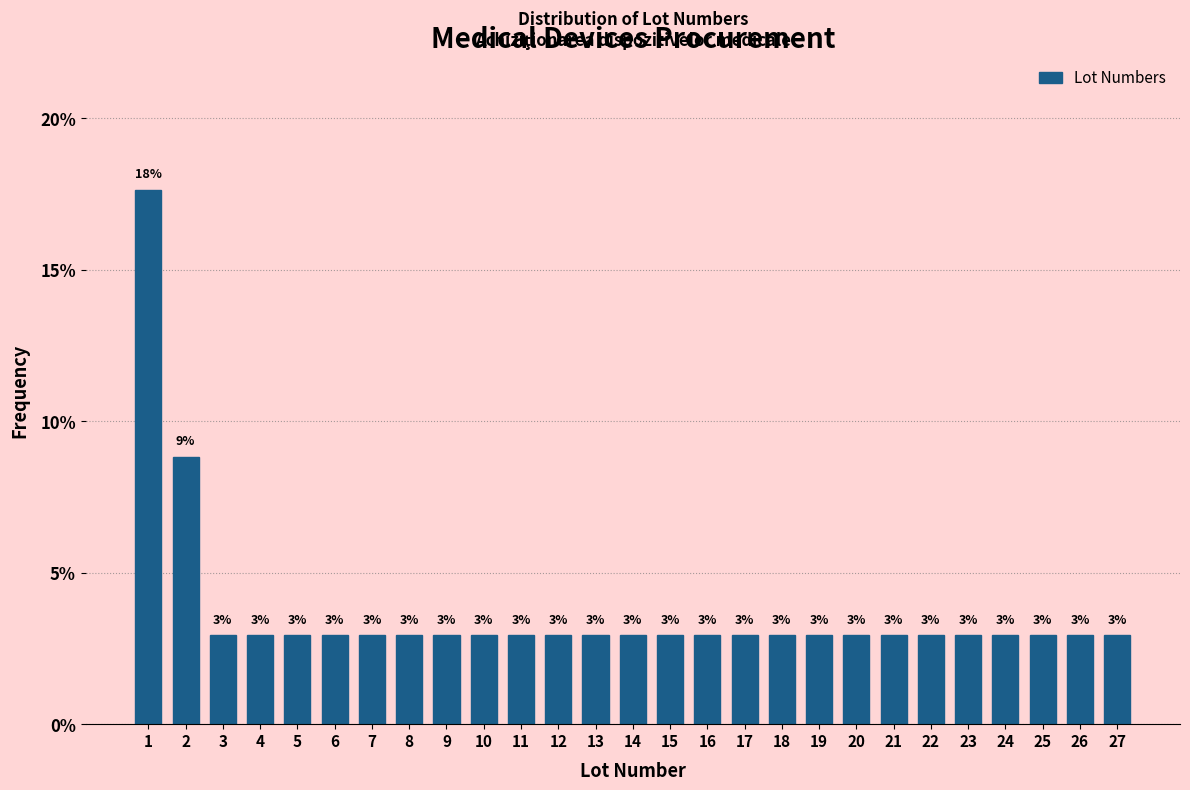

How many bars are there in total?

27